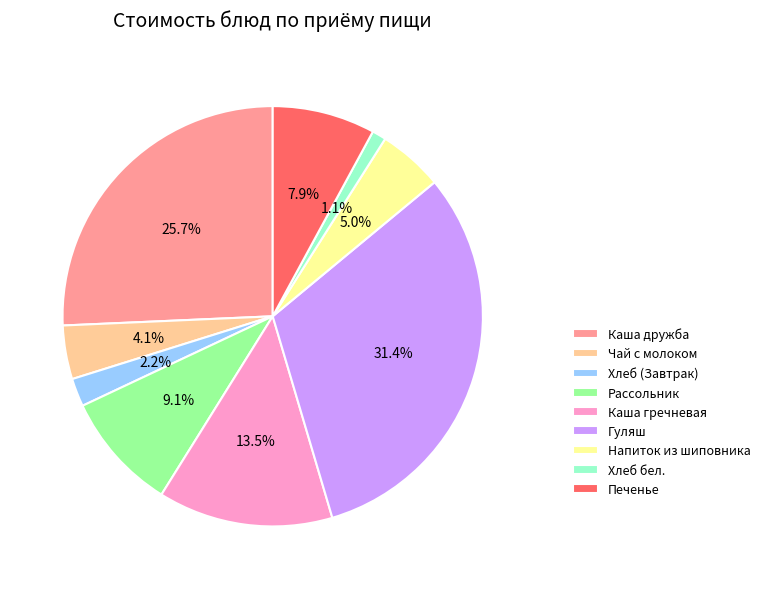

Which slice is the largest?

Гуляш